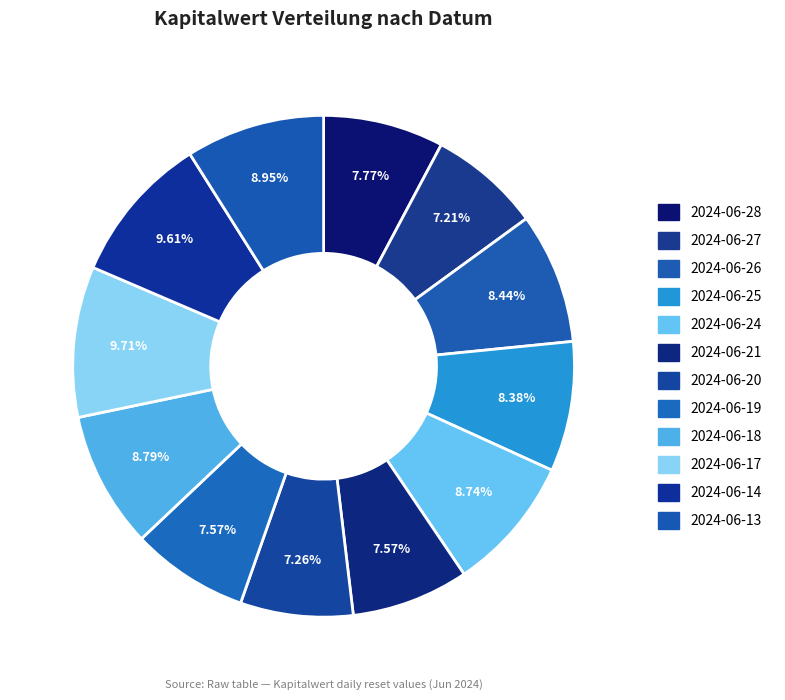

Between 2024-06-13 and 2024-06-20, which is larger?

2024-06-13